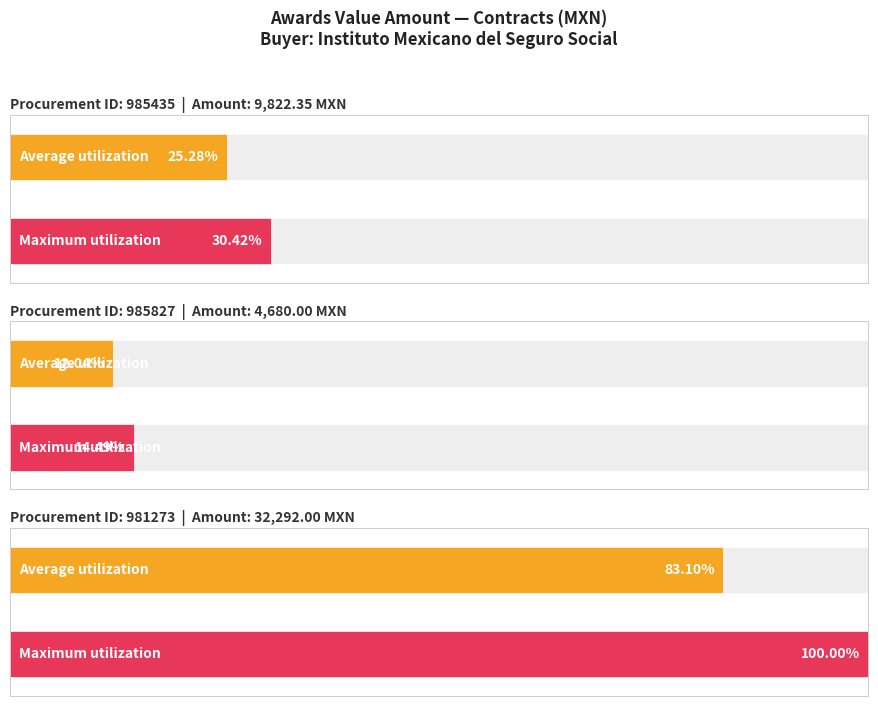

List the labels in order of value, largest first.

981273, 985435, 985827